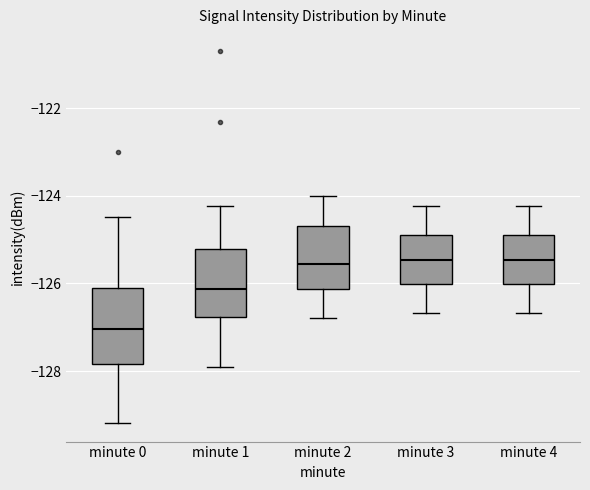

Reading left to right, read every box against the y-axis: the position of its median line, the range the box covers, and the ends of its whiskers. The values are not printed on the chart, so give them approximately, as read against the axis.

minute 0: median -127.0, box -127.8 to -126.2, whiskers -129.2 to -124.4
minute 1: median -126.2, box -126.8 to -125.2, whiskers -128.0 to -124.2
minute 2: median -125.6, box -126.2 to -124.6, whiskers -126.8 to -124.0
minute 3: median -125.4, box -126.0 to -125.0, whiskers -126.6 to -124.2
minute 4: median -125.4, box -126.0 to -125.0, whiskers -126.6 to -124.2